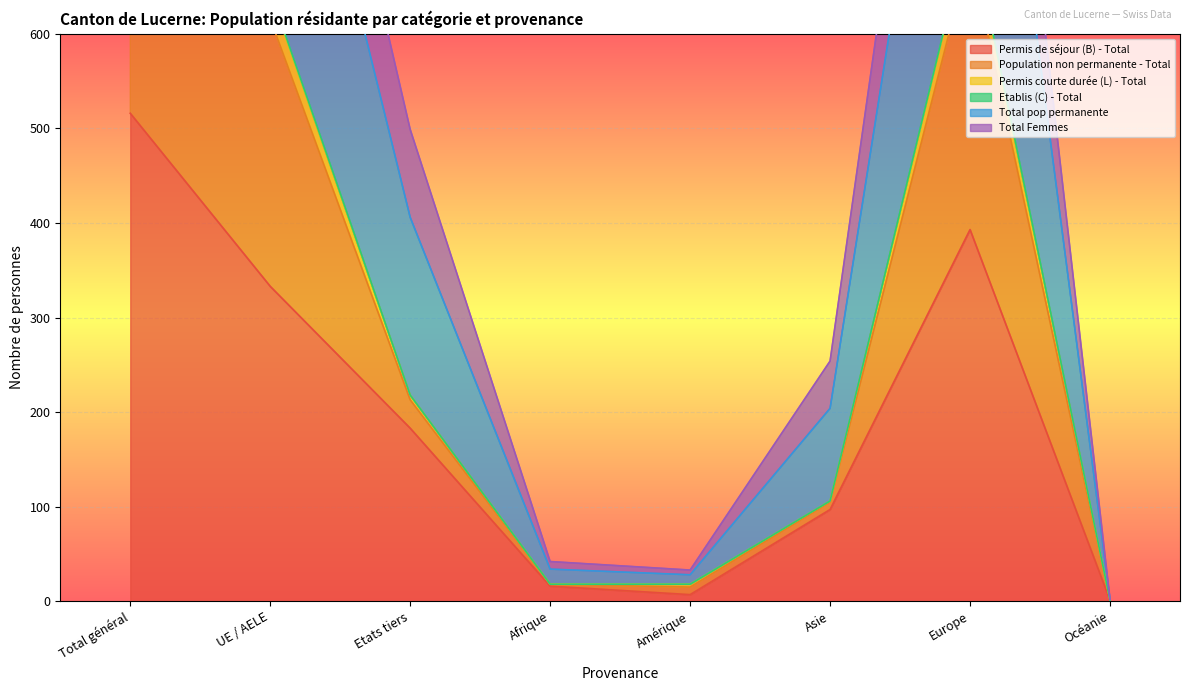

How many data points in Permis de séjour (B) - Total are above 183?

3